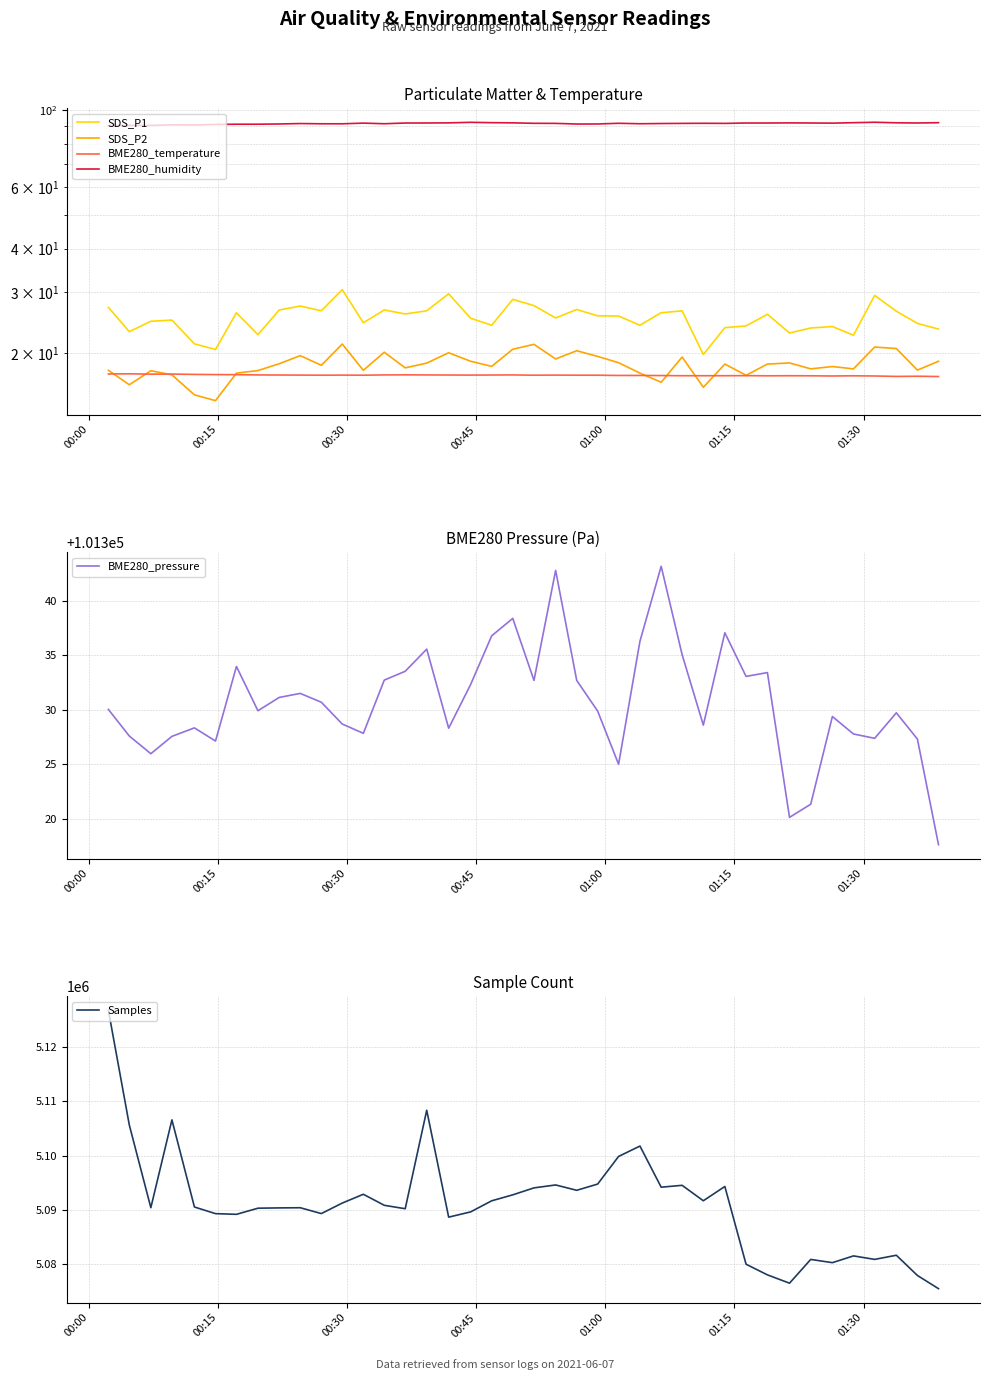

What is the highest value of the BME280_pressure series?

101343.2